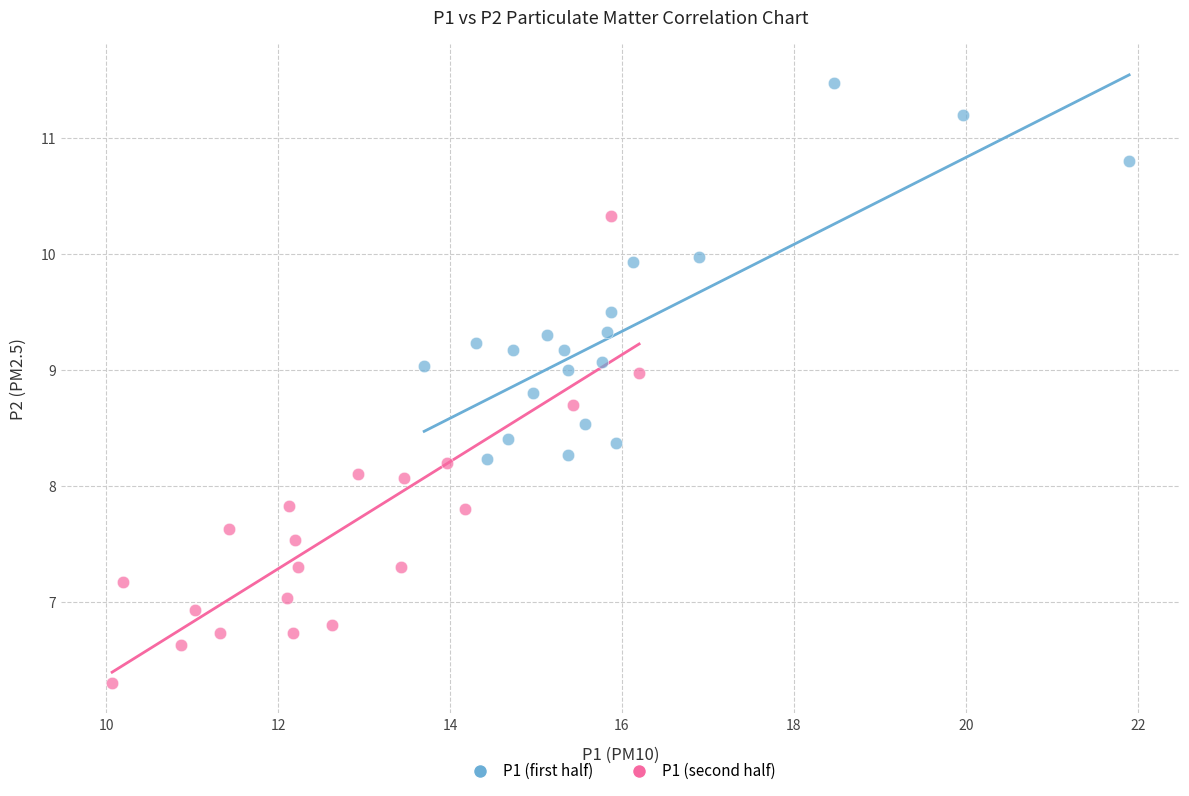

Which series reaches the maximum Y coordinate?

P1 (first half)